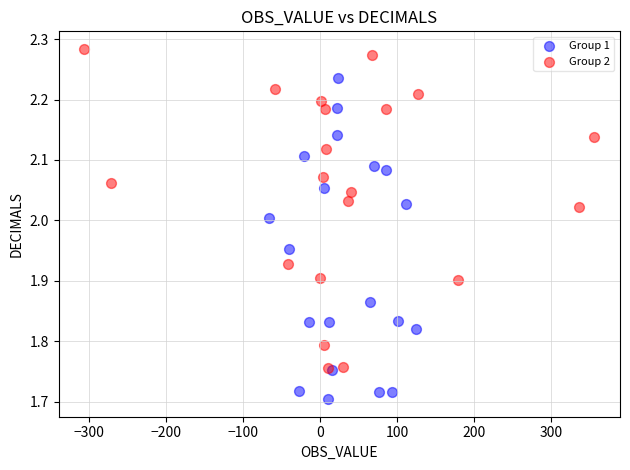

Which series contains the lowest Y value?

Group 1